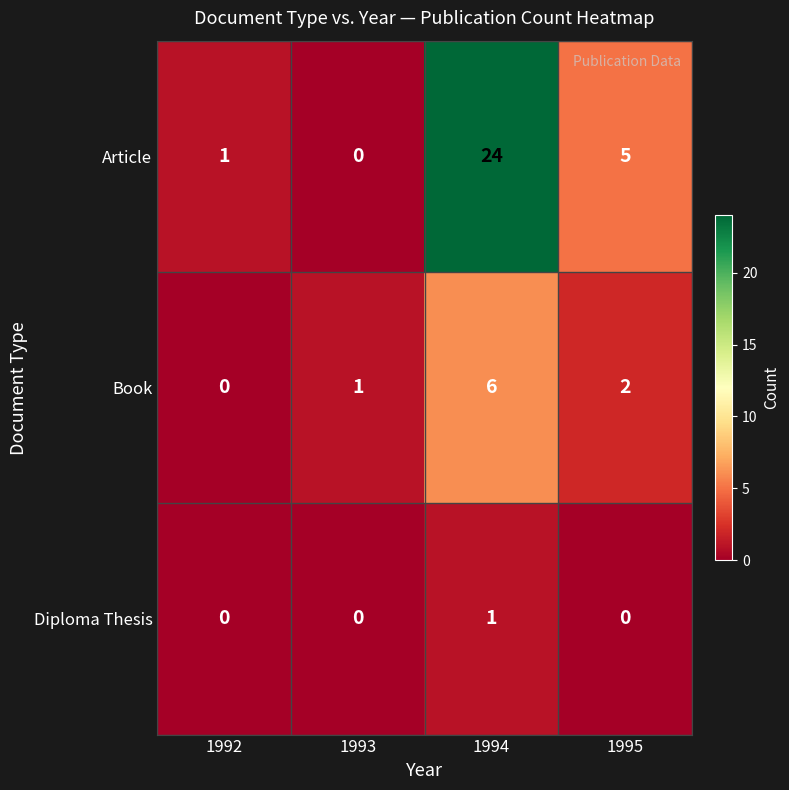

Reading left to right, what are all the values shown in this chart?

Article: 1	0	24	5
Book: 0	1	6	2
Diploma Thesis: 0	0	1	0